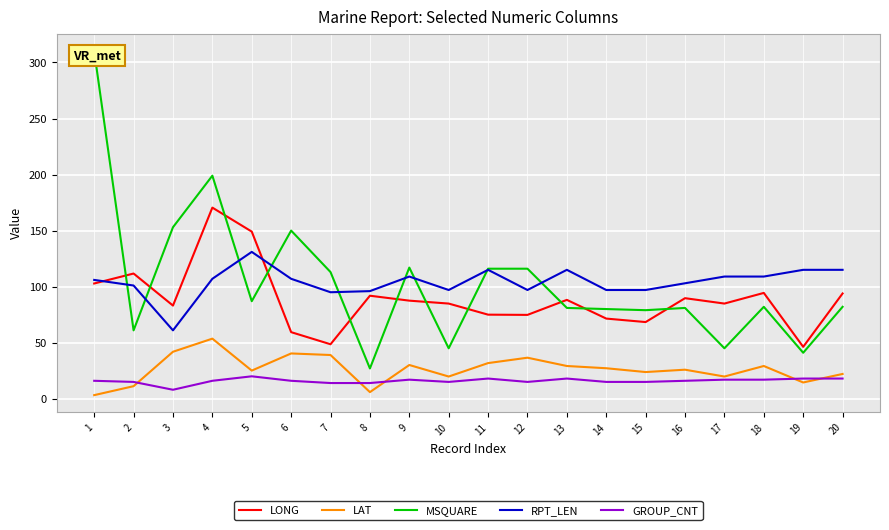

What is the total value across all series at 17?

275.7